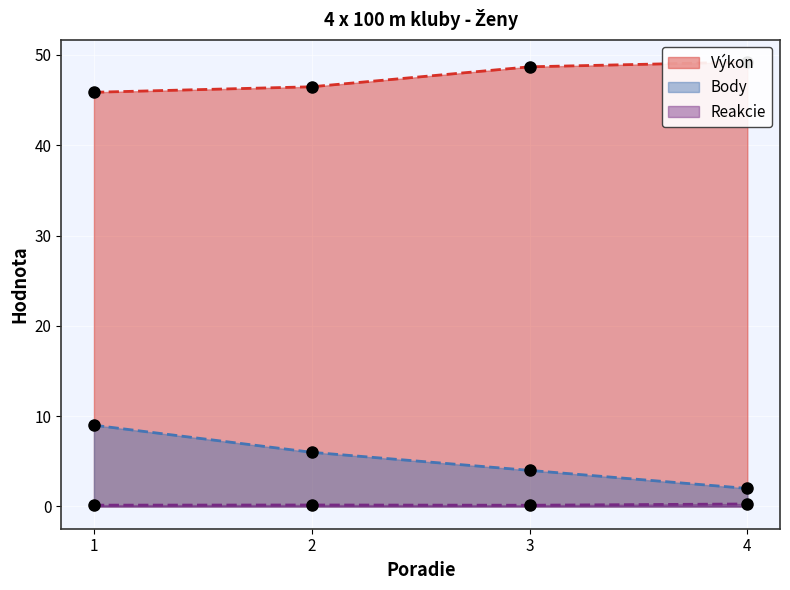

What are all the series names shown in the legend?

Výkon (line), Body (line), Reakcie (line)